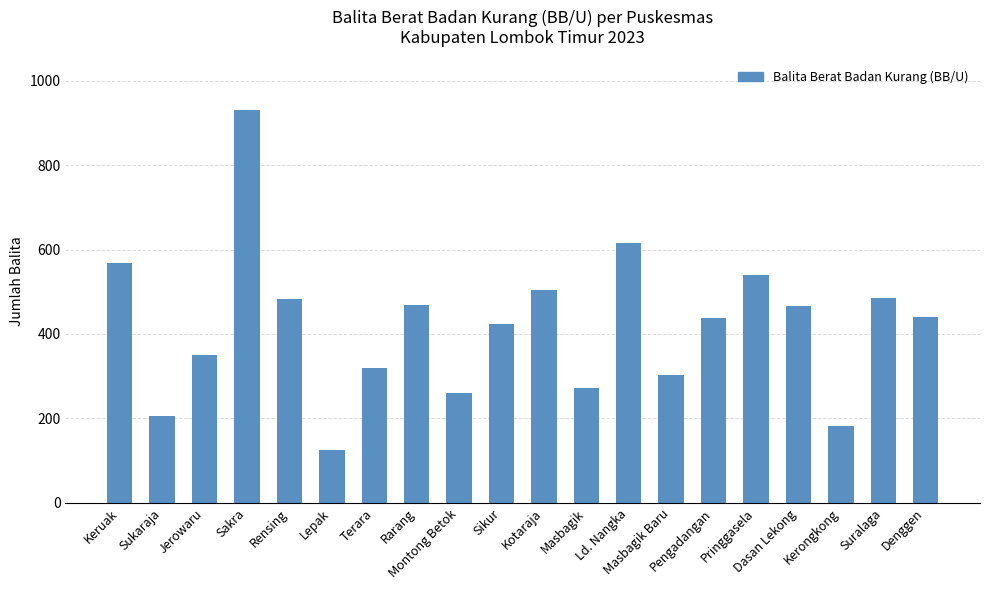

At which label does the data first exceed 440?

Keruak